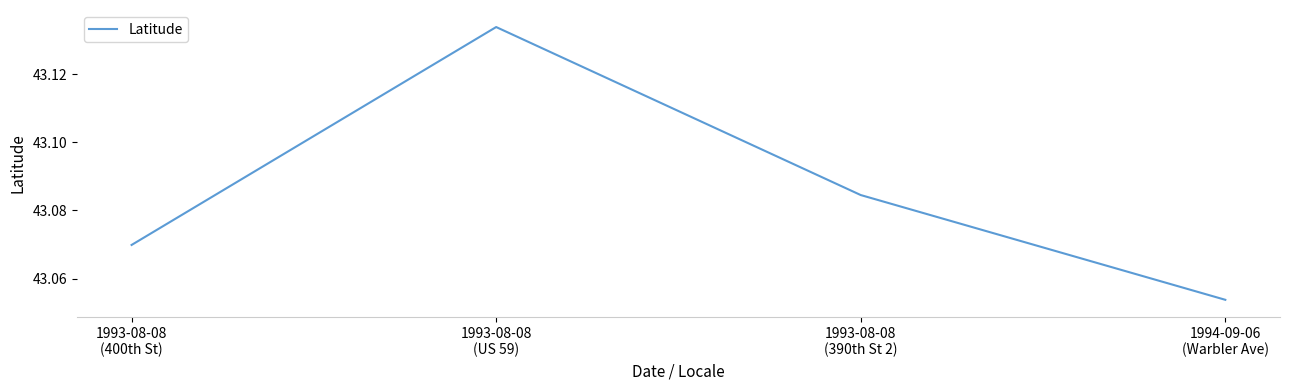

Count the values in the range 43 to 44.

4